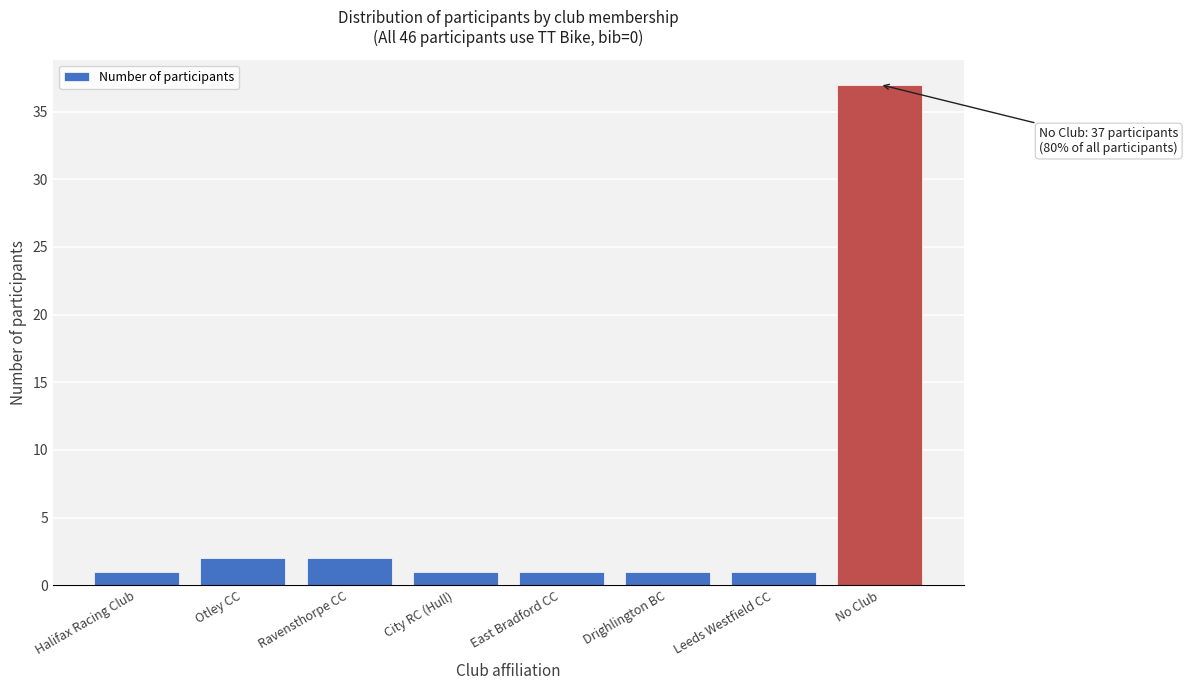

Reading left to right, list all the values displayed in this chart.

Halifax Racing Club=1	Otley CC=2	Ravensthorpe CC=2	City RC (Hull)=1	East Bradford CC=1	Drighlington BC=1	Leeds Westfield CC=1	No Club=37